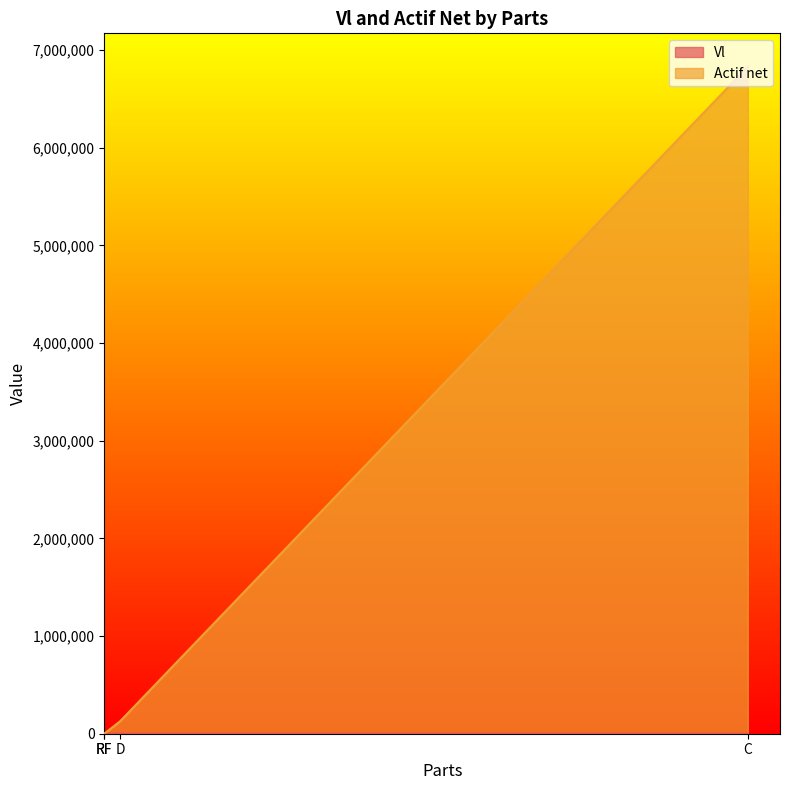

At which label is Actif net closest to 3414957?

D